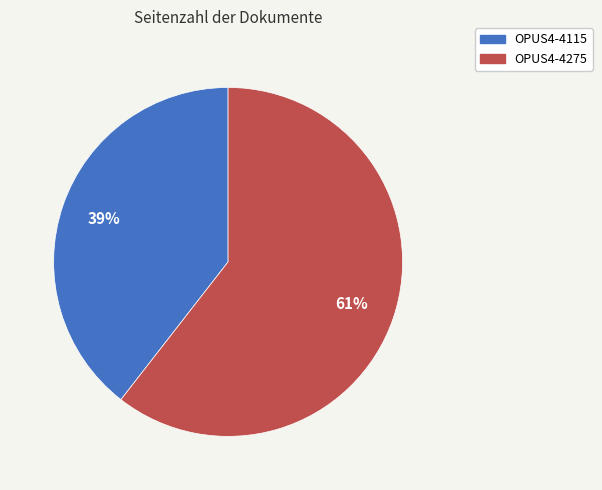

The OPUS4-4115 slice represents 39% of the pie. True or false?

True